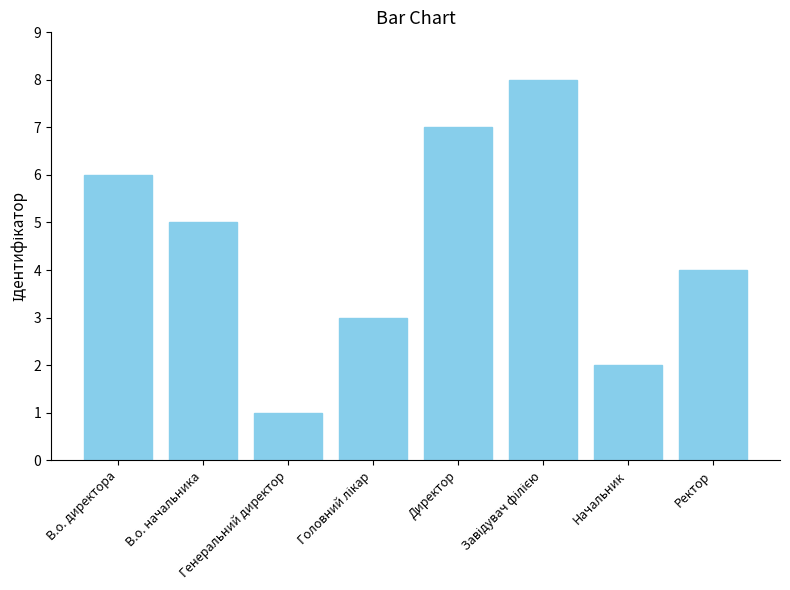

The value at Генеральний директор is 2. True or false?

False